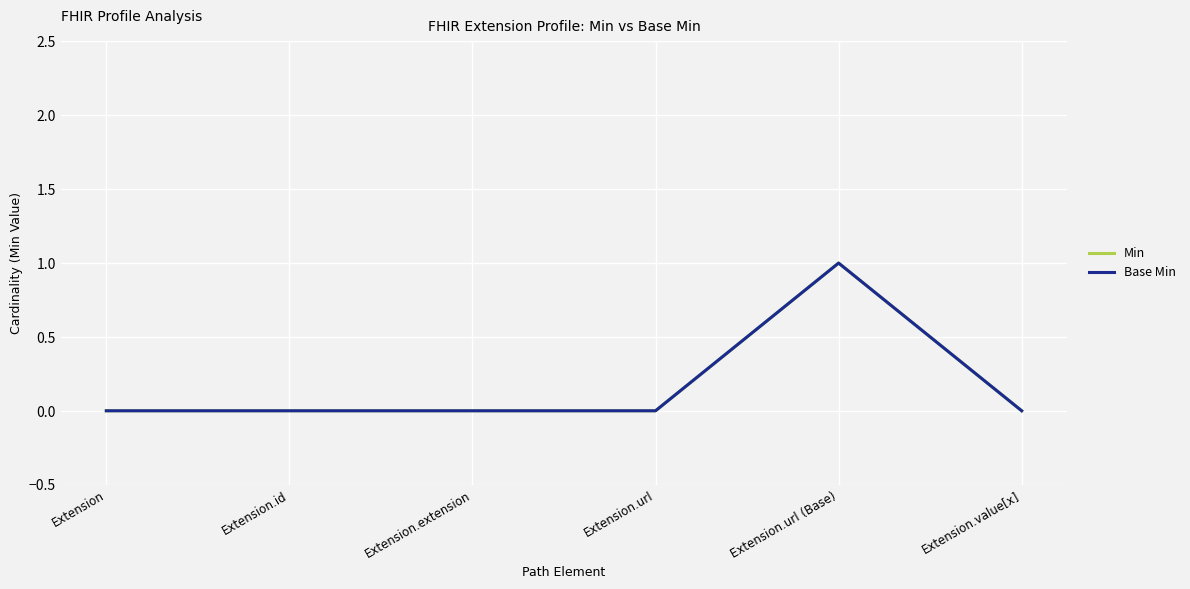

Is this an area chart (filled region under the line)?

No